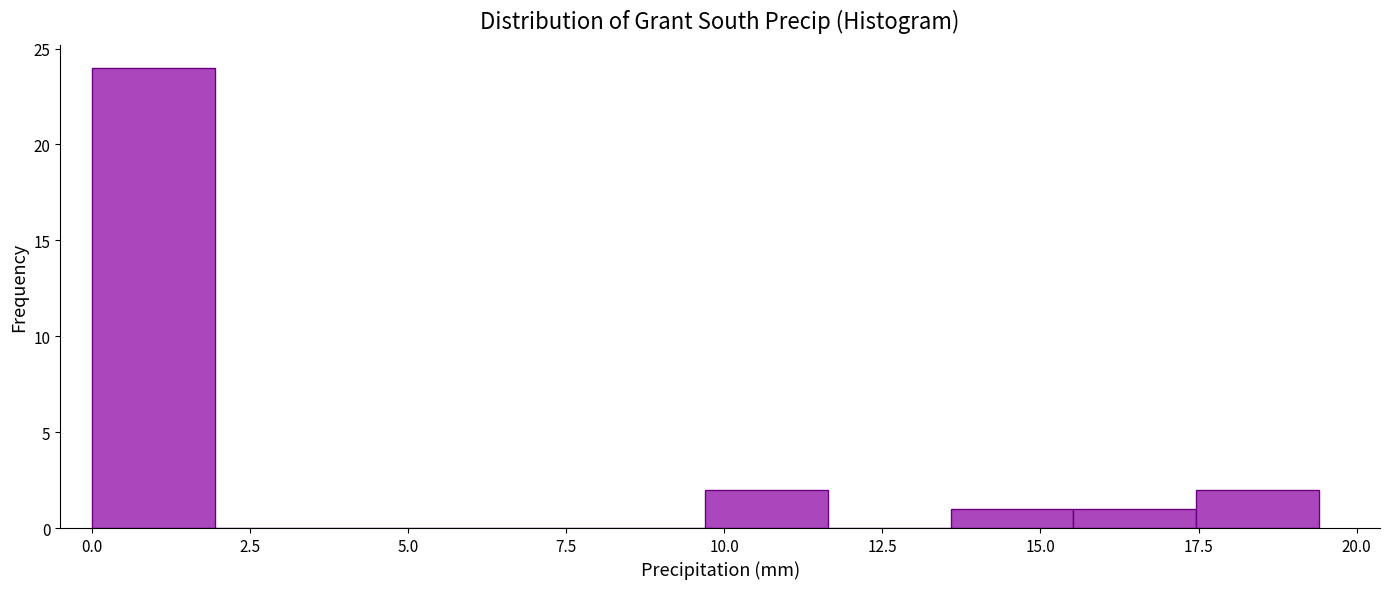

Read against the x-axis, roughly where is the centre of the tallest bar?

1.0